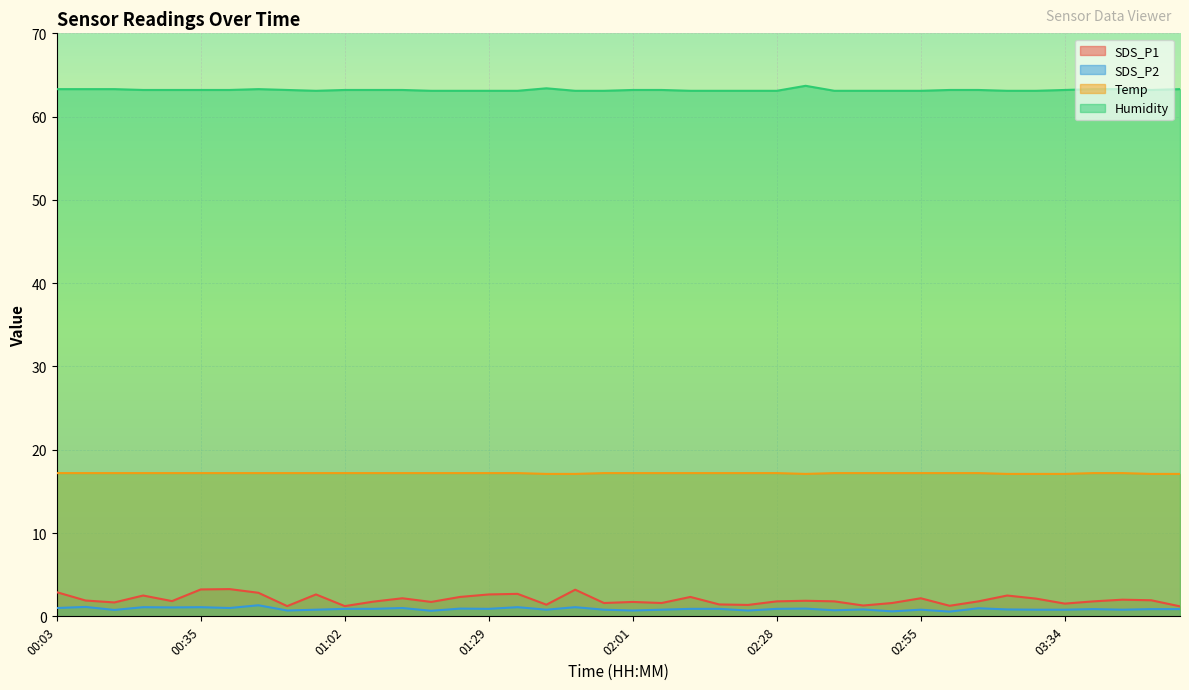

True or false: SDS_P1 has more than 1 interior local peaks.

True